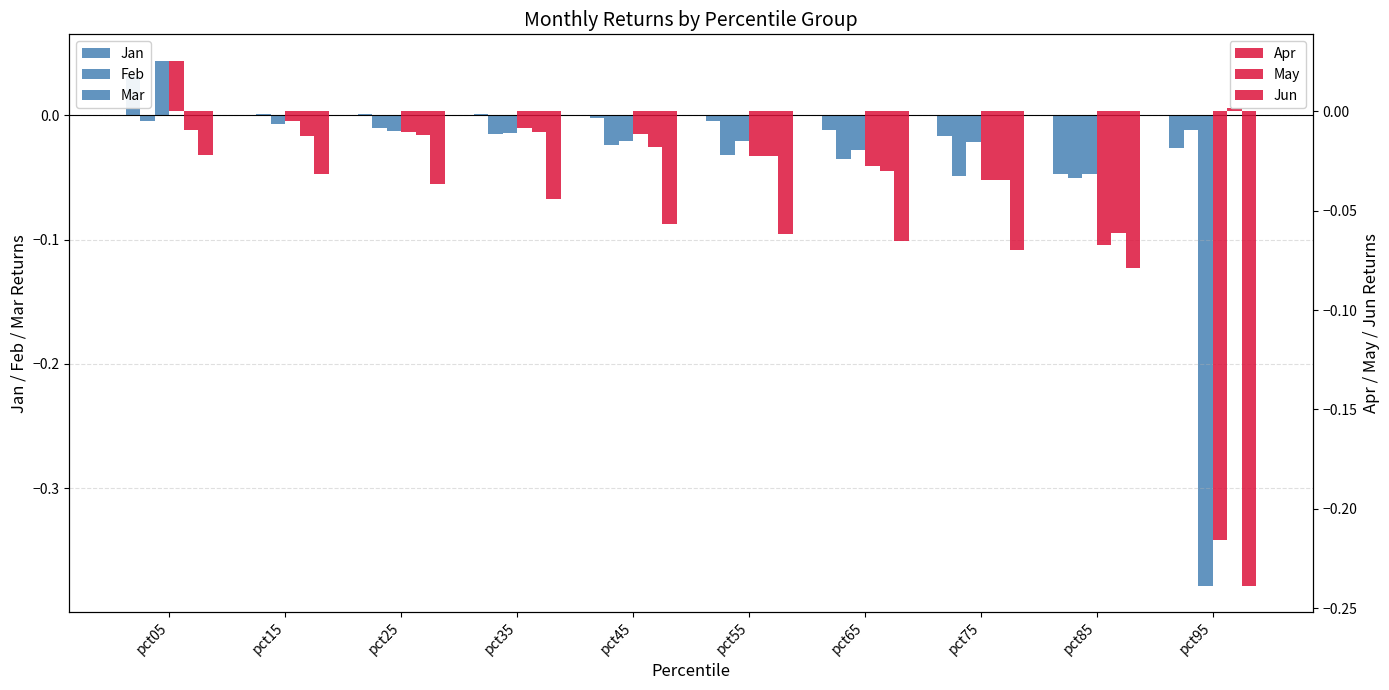

Rank the series by their maximum value, from highest to lowest.

Mar, Jan, Apr, May, Feb, Jun